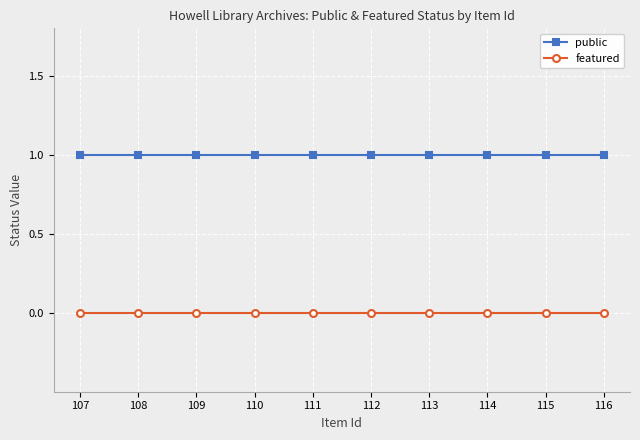

True or false: featured and public intersect in this chart.

False